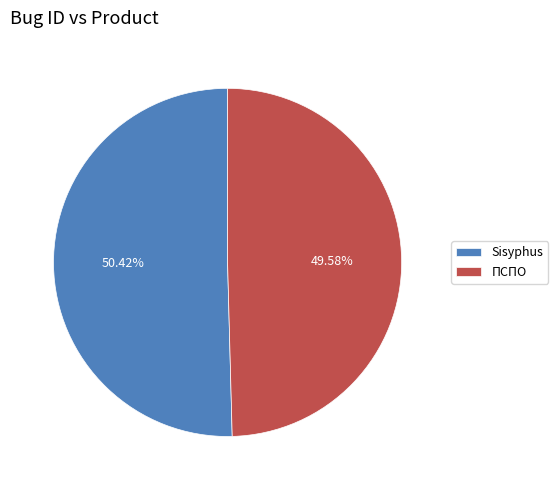

Which category has the smallest portion of the pie?

ПСПО